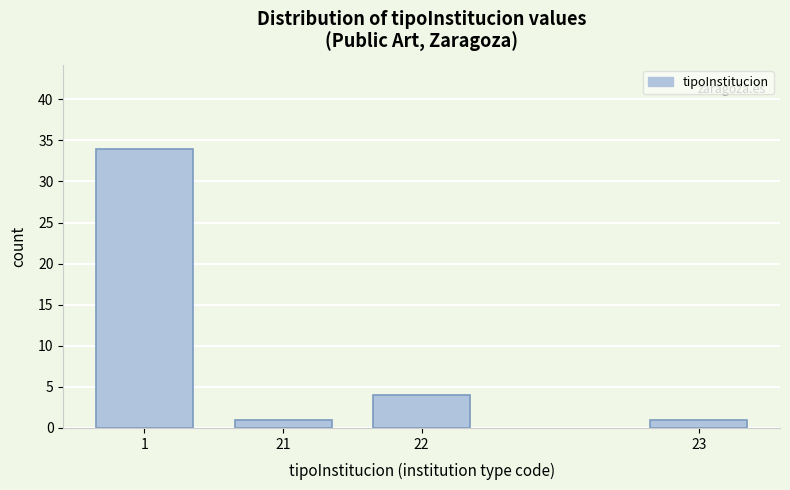

Reading right to left, transcribe all the data shown in this chart.

1	4	1	34